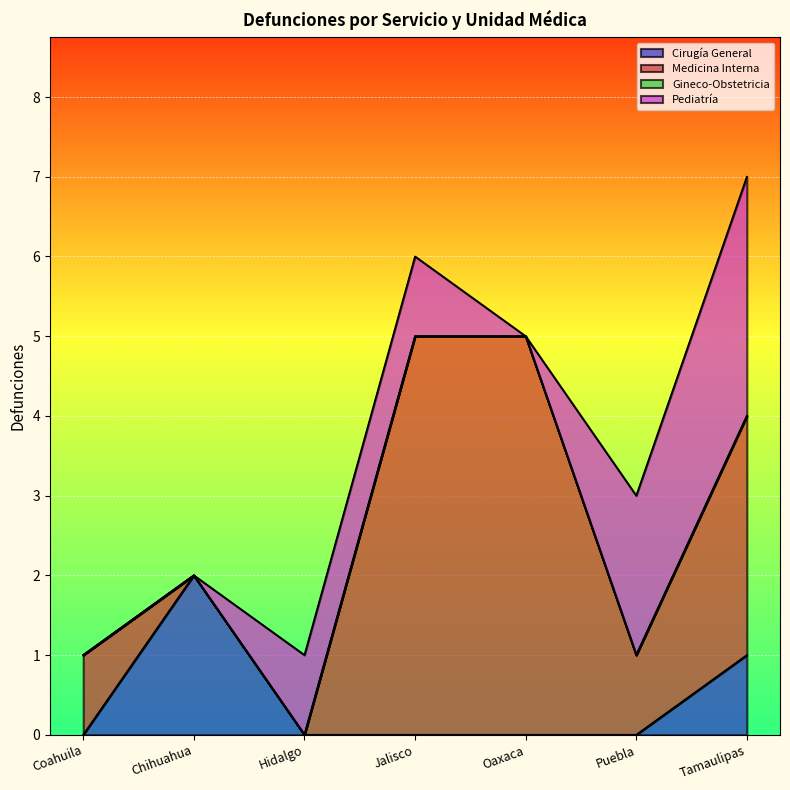

Reading left to right, what are all the values shown in this chart?

Cirugía General: 0	2	0	0	0	0	1
Medicina Interna: 1	0	0	5	5	1	3
Gineco-Obstetricia: 0	0	0	0	0	0	0
Pediatría: 0	0	1	1	0	2	3